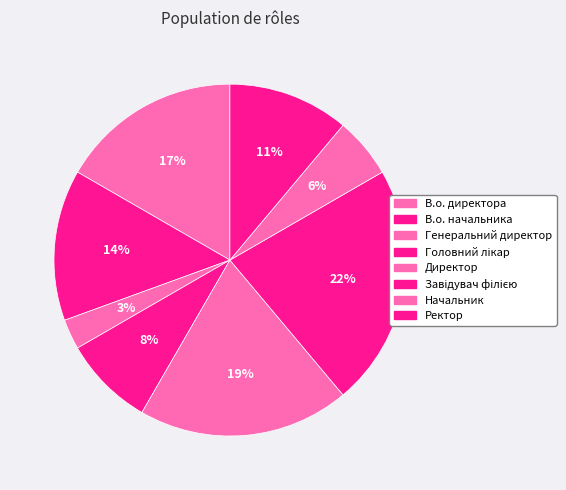

Approximately how many times larger is the value at В.о. директора compared to Начальник?

3.0